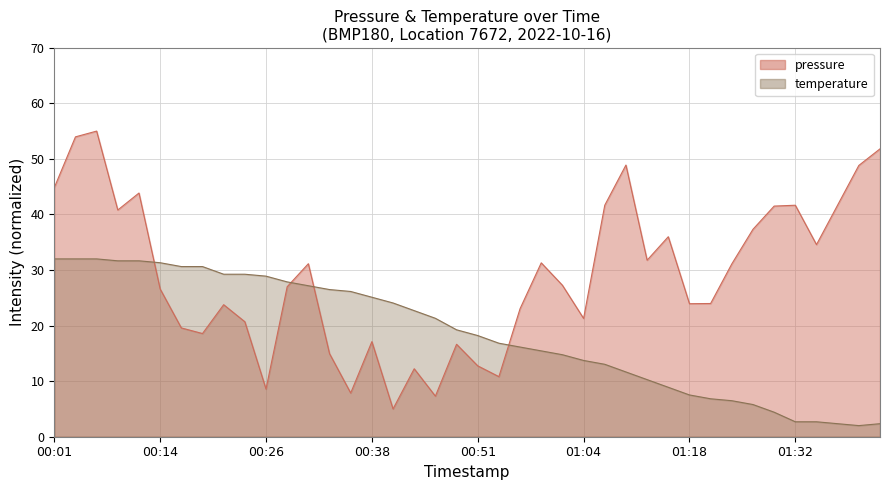

Reading left to right, list all the values displayed in this chart.

pressure: 00:01=44.8	00:04=54.0	00:06=55.0	00:08=40.8	00:11=43.9	00:14=26.6	00:16=19.6	00:19=18.6	00:21=23.8	00:24=20.7	00:26=8.6	00:29=27.0	00:31=31.1	00:33=15.0	00:36=7.9	00:38=17.1	00:41=5.0	00:43=12.2	00:46=7.3	00:49=16.6	00:51=12.8	00:54=10.8	00:56=23.0	00:59=31.3	01:01=27.3	01:04=21.3	01:07=41.7	01:10=48.9	01:12=31.8	01:16=36.0	01:18=23.9	01:21=24.0	01:24=31.1	01:27=37.3	01:30=41.5	01:32=41.7	01:35=34.6	01:38=41.7	01:40=48.8	01:43=51.8
temperature: 00:01=32.0	00:04=32.0	00:06=32.0	00:08=31.7	00:11=31.7	00:14=31.3	00:16=30.6	00:19=30.6	00:21=29.2	00:24=29.2	00:26=28.9	00:29=27.9	00:31=27.2	00:33=26.5	00:36=26.1	00:38=25.1	00:41=24.1	00:43=22.7	00:46=21.3	00:49=19.2	00:51=18.2	00:54=16.8	00:56=16.1	00:59=15.4	01:01=14.8	01:04=13.7	01:07=13.0	01:10=11.7	01:12=10.3	01:16=8.9	01:18=7.5	01:21=6.8	01:24=6.5	01:27=5.8	01:30=4.4	01:32=2.7	01:35=2.7	01:38=2.3	01:40=2.0	01:43=2.3